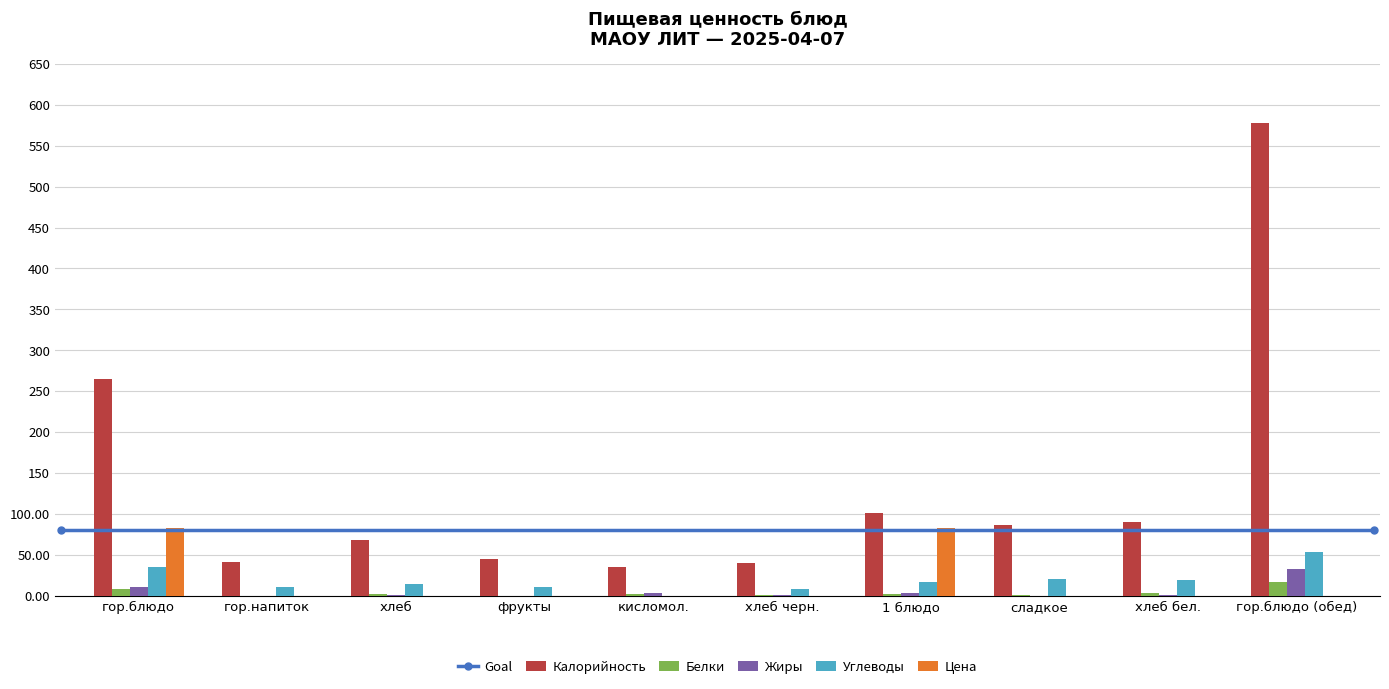

What is the highest value of the Углеводы series?

53.2